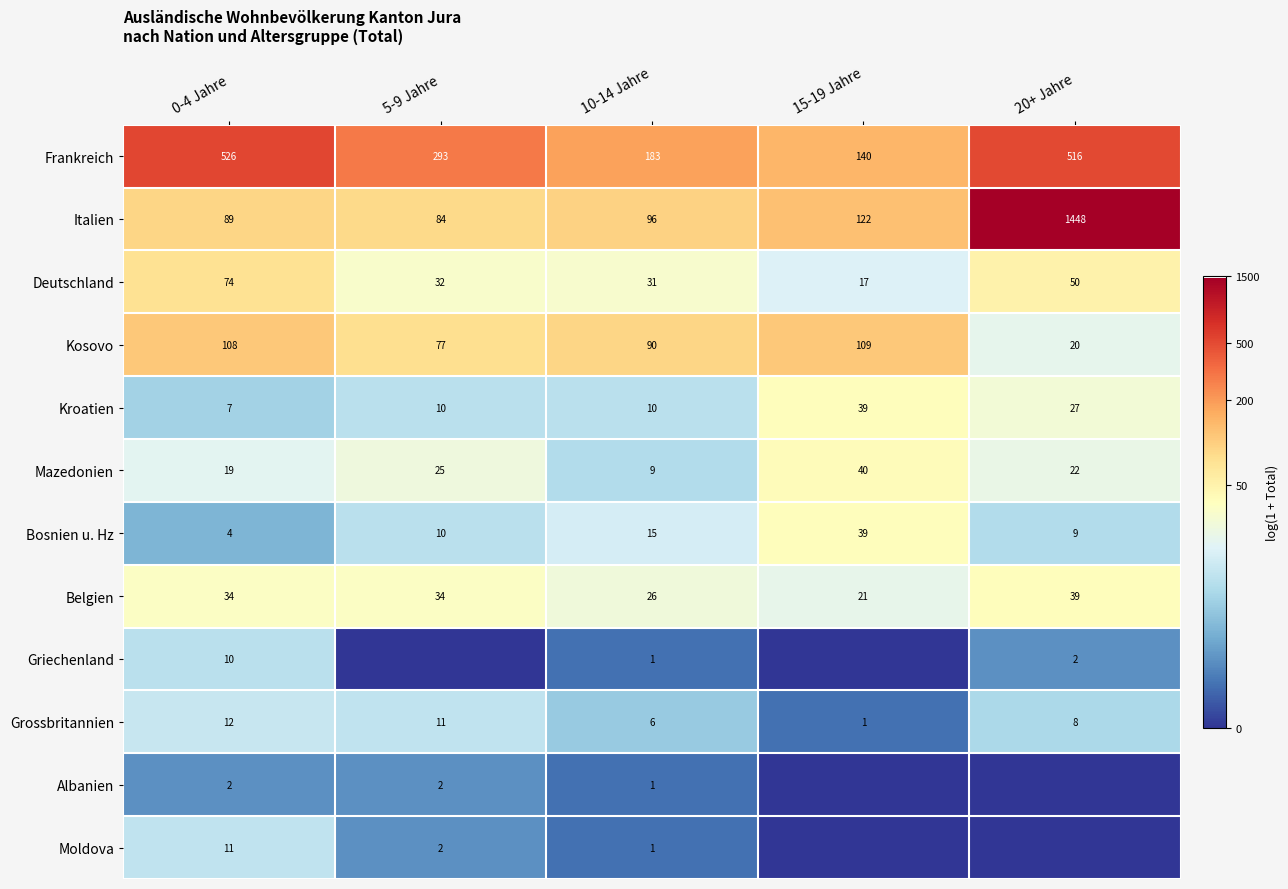

The value of Kosovo at 15-19 Jahre is 7.9. True or false?

False